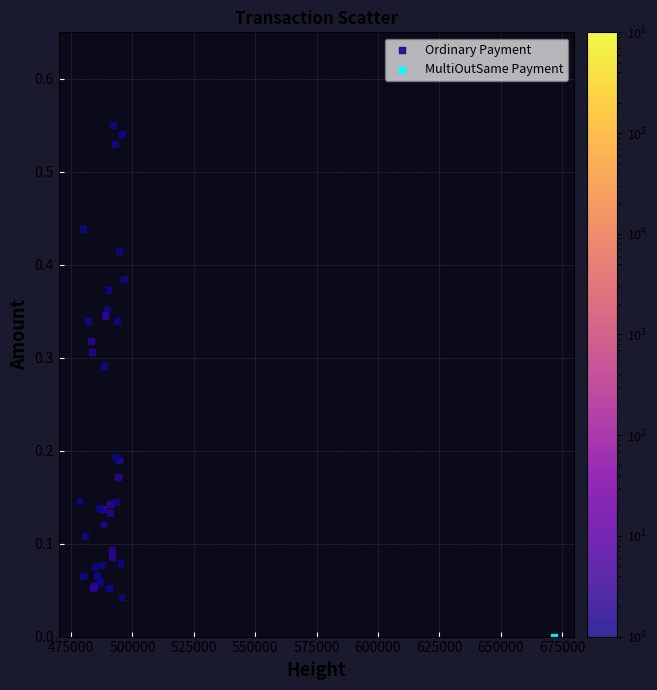

What are all the series names shown in the legend?

Ordinary Payment, MultiOutSame Payment